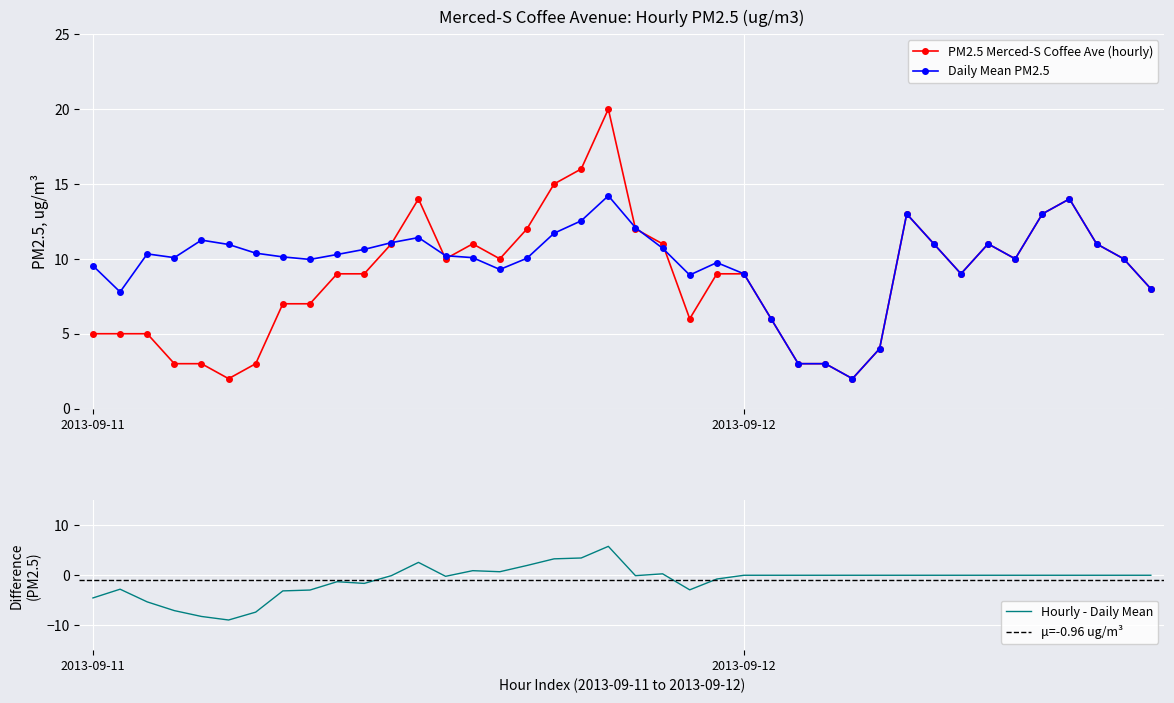

What is the label of the 14th point from the right?

2